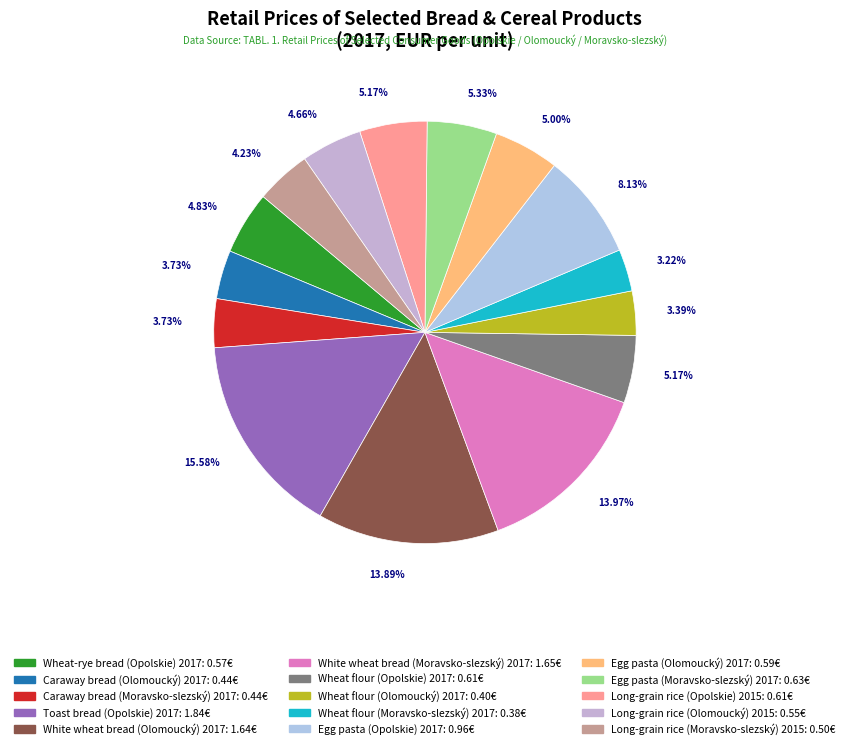

Is the sum of Toast bread (Opolskie) 2017 and White wheat bread (Moravsko-slezský) 2017 greater than half?

No